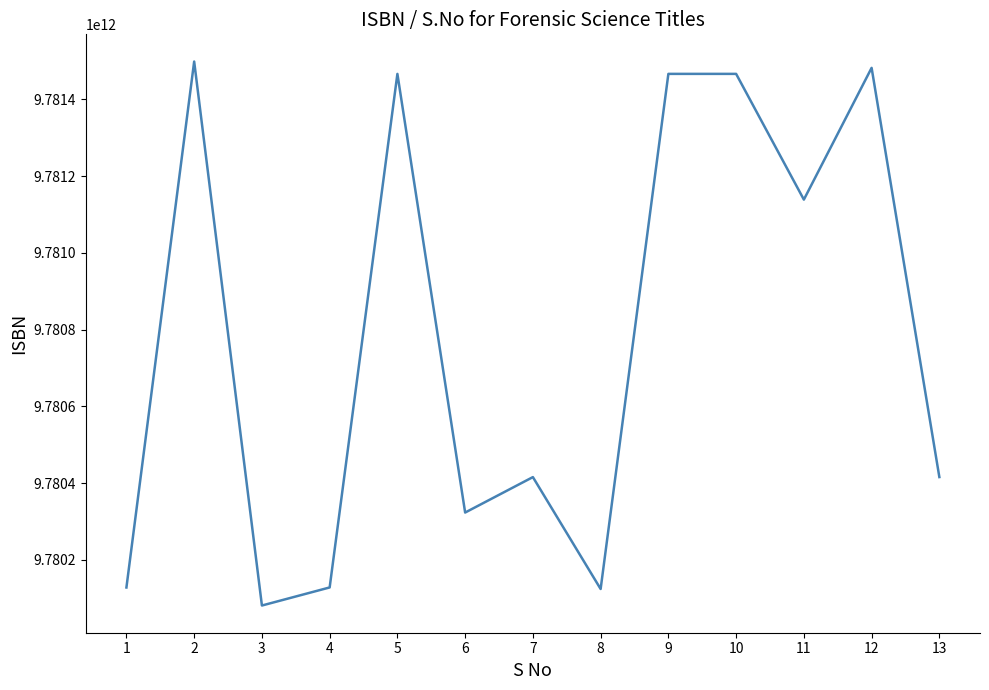

Where is the first local maximum?

2